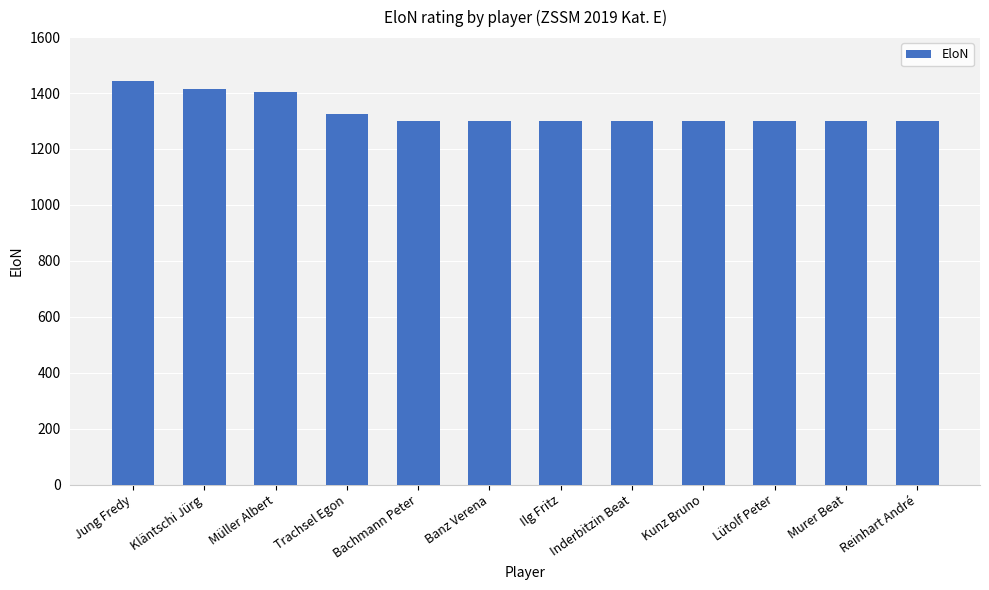

What is the approximate value at Inderbitzin Beat?

1300